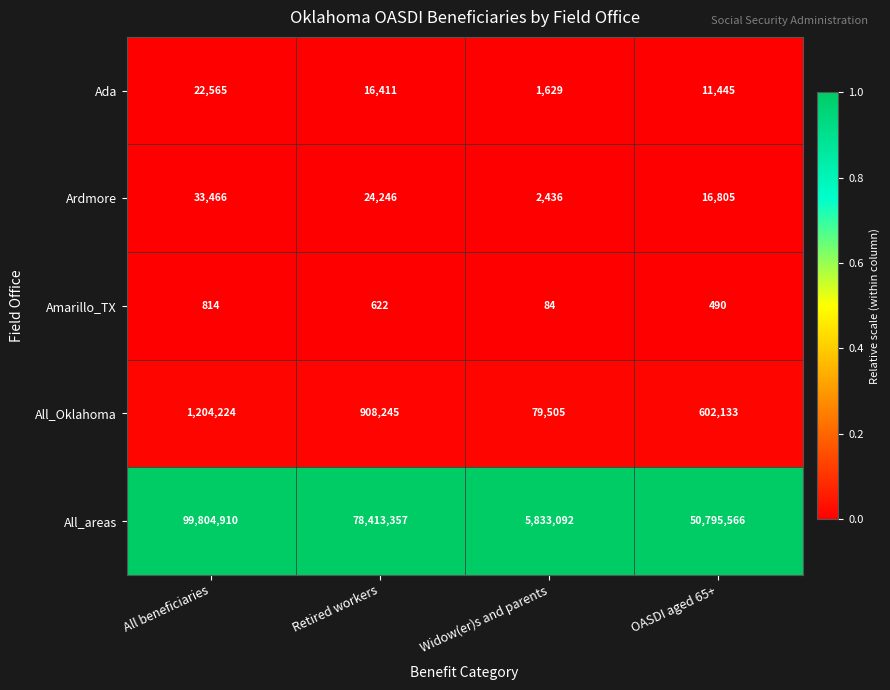

How many series are shown in this chart?

5